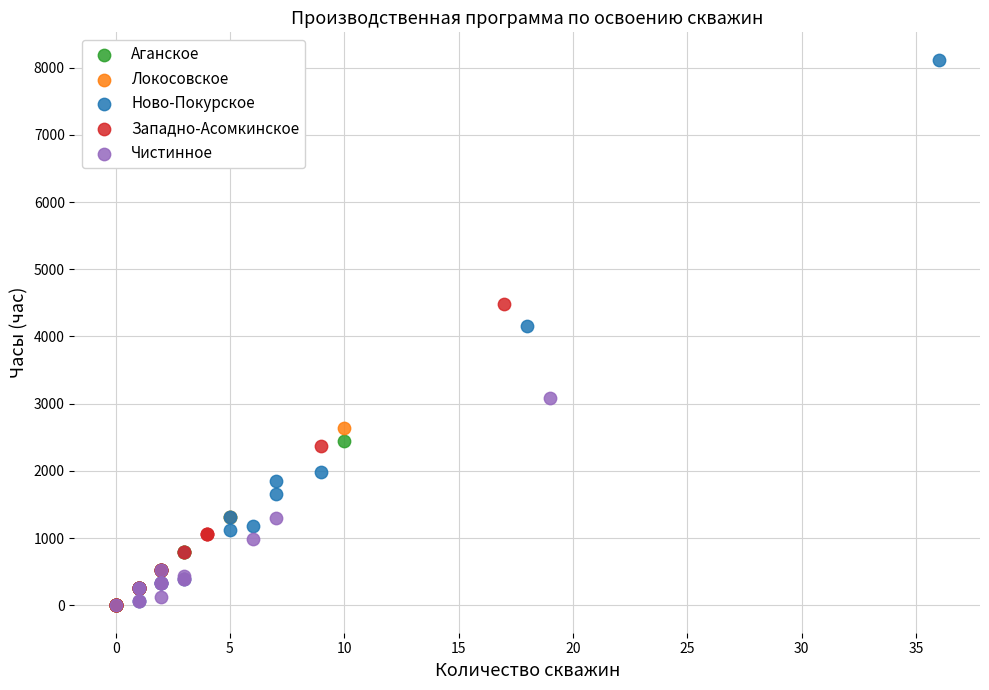

Which series has the largest Y range (max minus min)?

Ново-Покурское